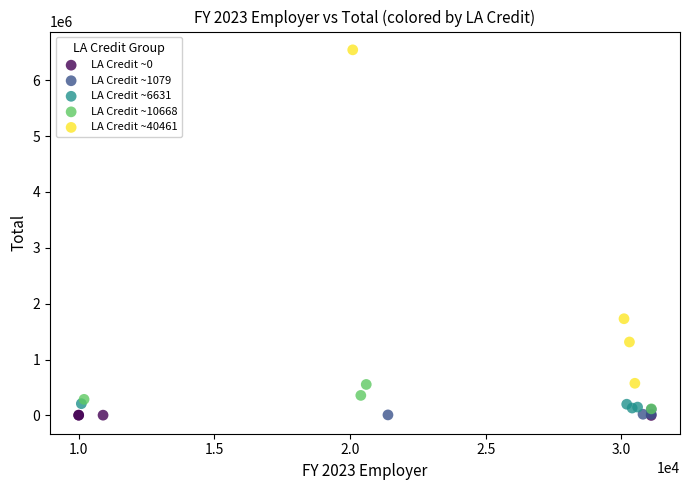

Which series reaches the maximum Y coordinate?

LA Credit ~40461